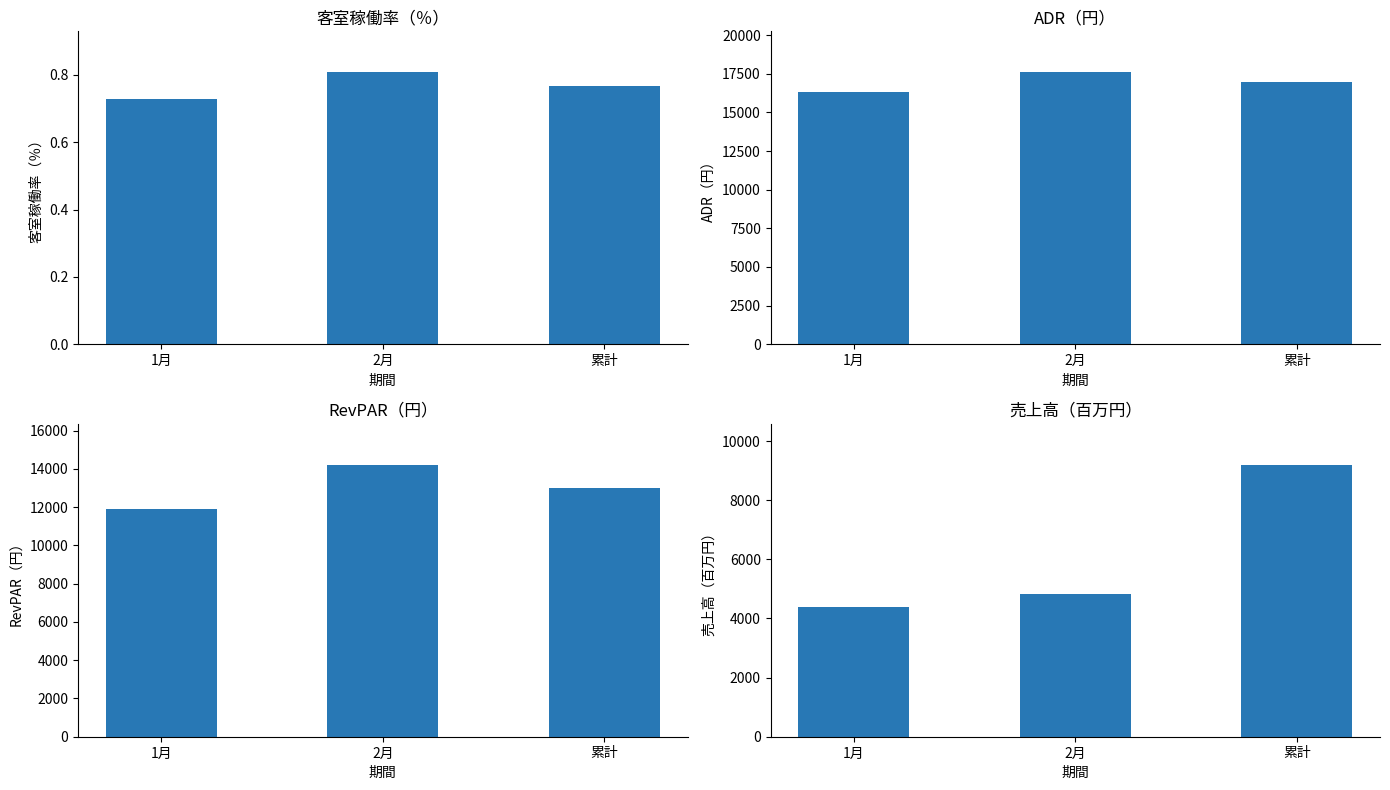

What is the lowest value of the RevPAR（円） series?

11891.0